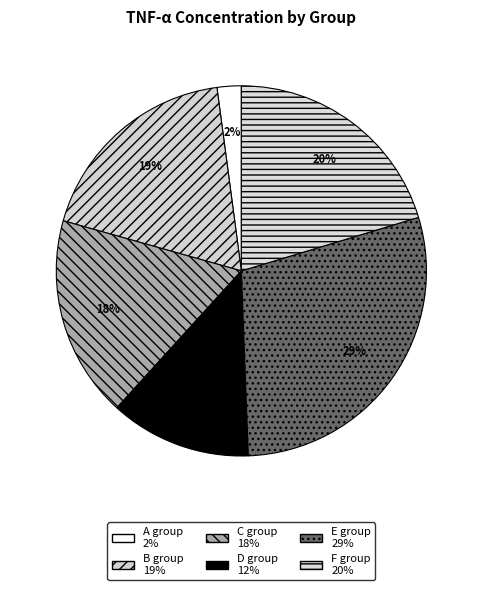

True or false: C group accounts for 8% of the total.

False